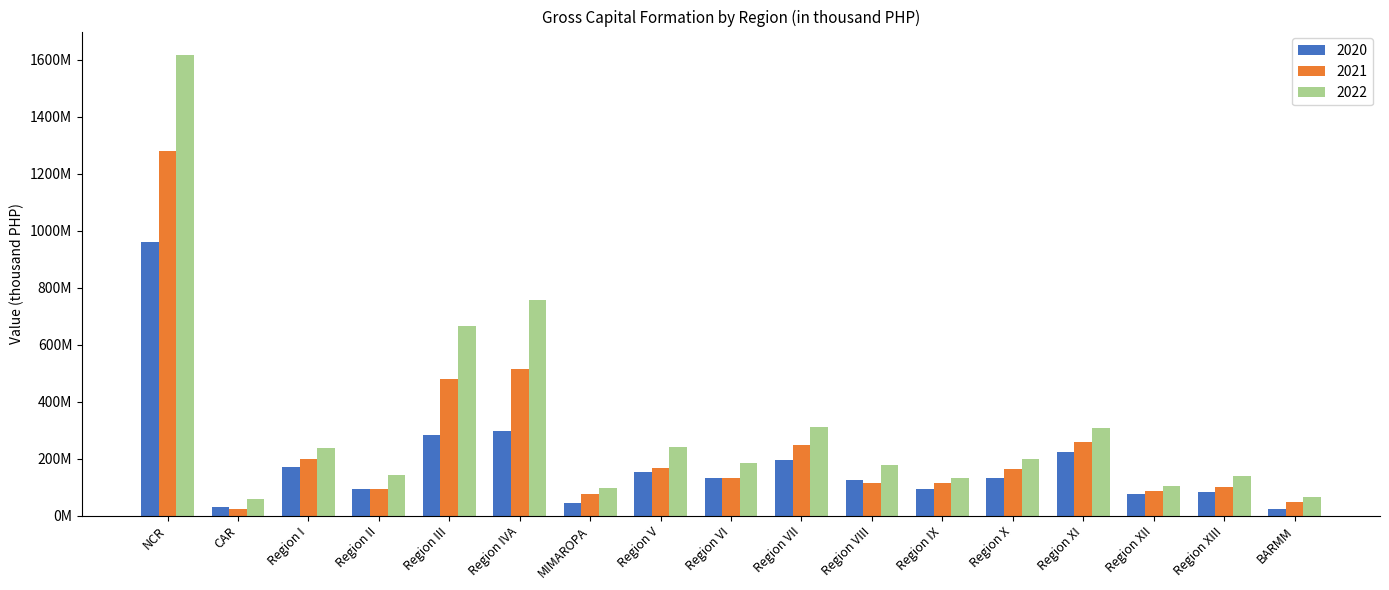

Rank the categories by 2022 value from lowest to highest.

CAR, BARMM, MIMAROPA, Region XII, Region IX, Region XIII, Region II, Region VIII, Region VI, Region X, Region I, Region V, Region XI, Region VII, Region III, Region IVA, NCR